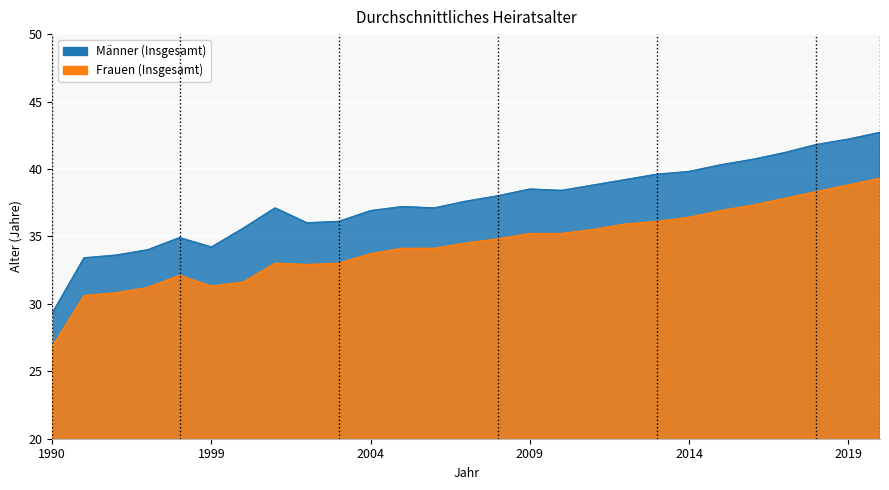

In Insgesamt_M, how many points are lower than both neighbors (excluding endpoints)?

4